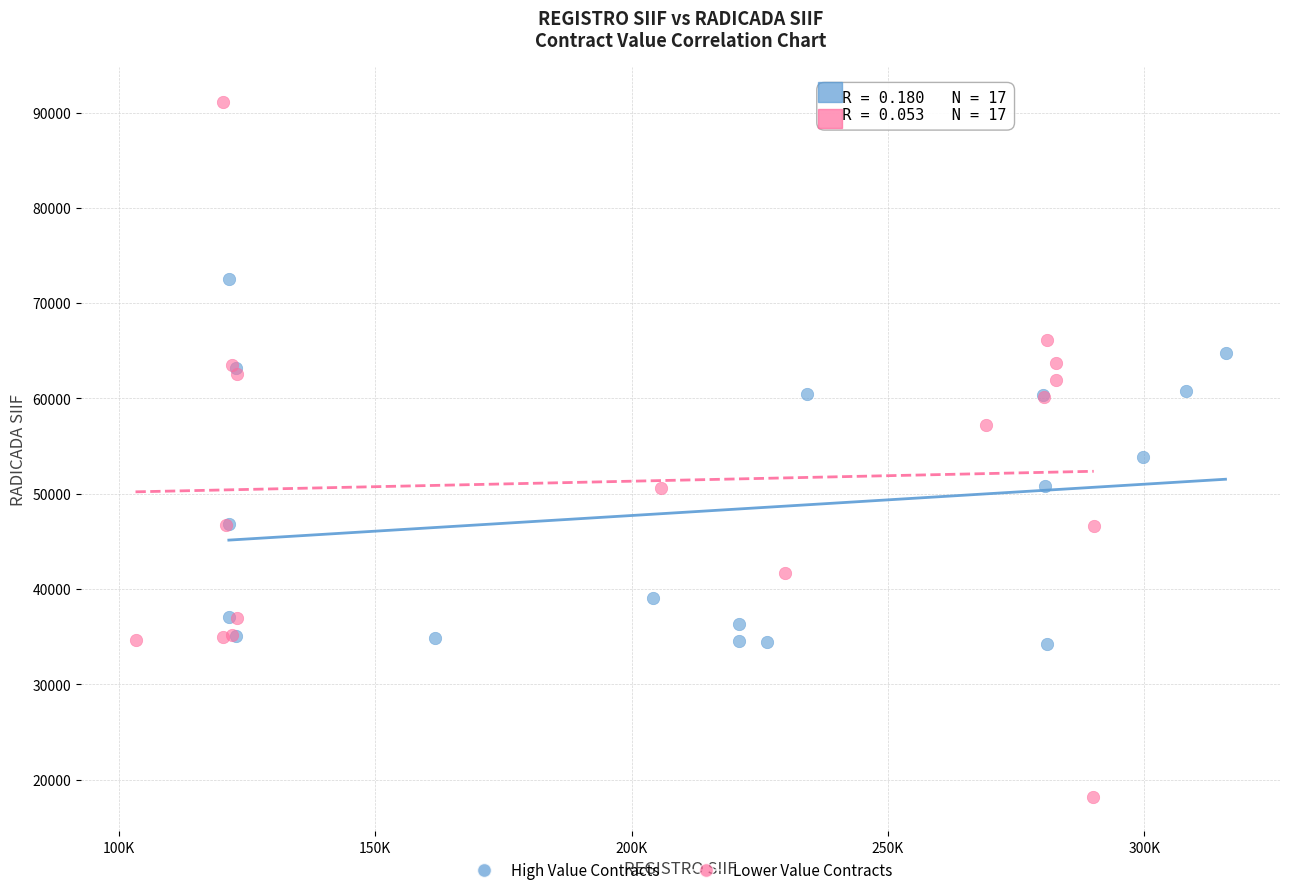

Which series reaches the maximum Y coordinate?

Lower Value Contracts